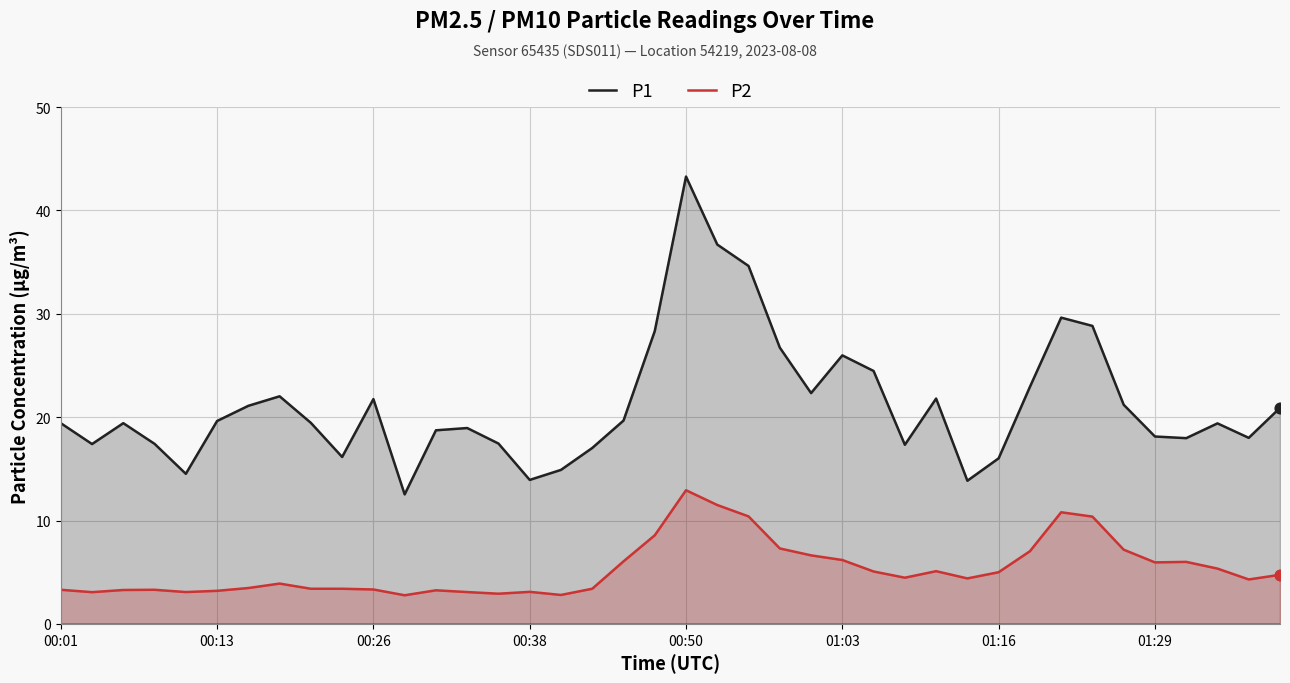

Which series reaches the minimum Y coordinate?

P2